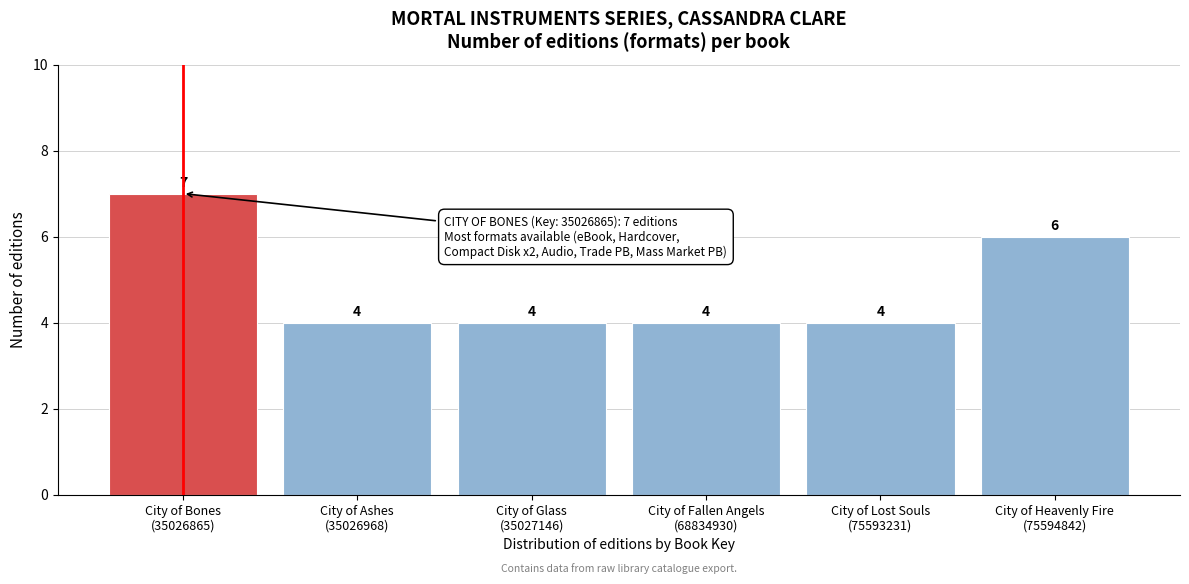

Reading left to right, extract all data points from this chart.

7	4	4	4	4	6